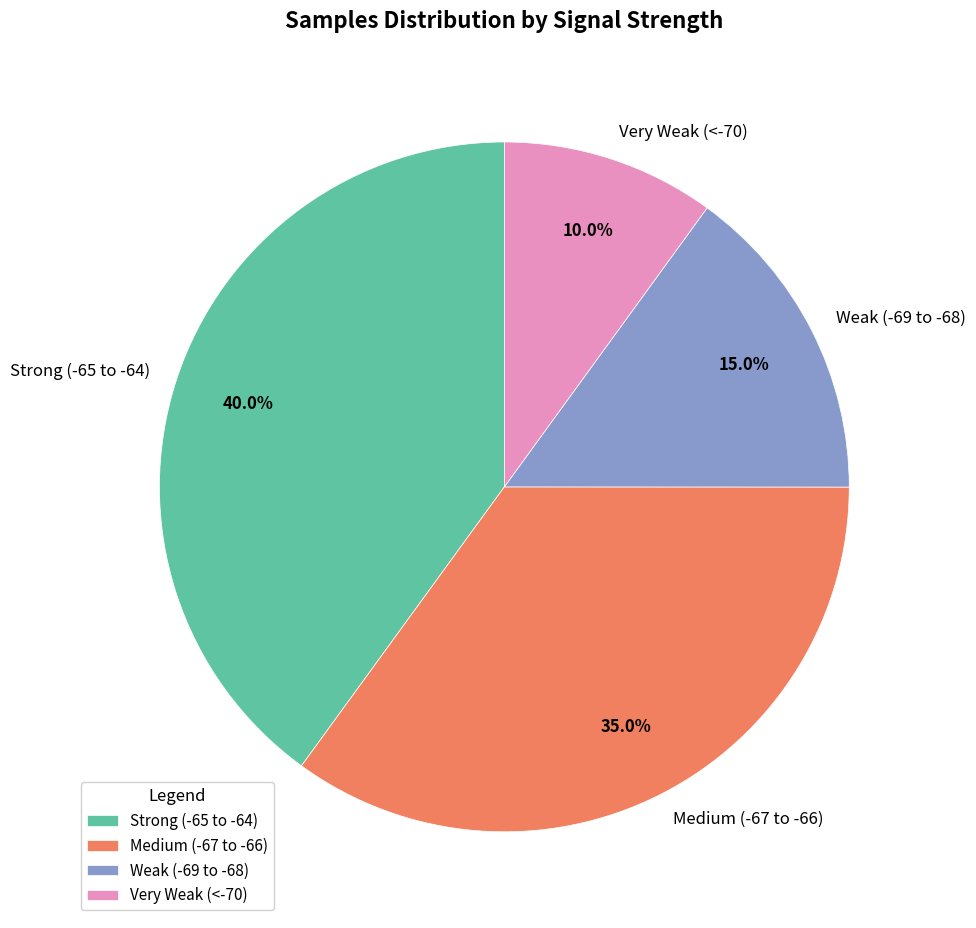

Rank the categories by value from lowest to highest.

Very Weak (<-70), Weak (-69 to -68), Medium (-67 to -66), Strong (-65 to -64)